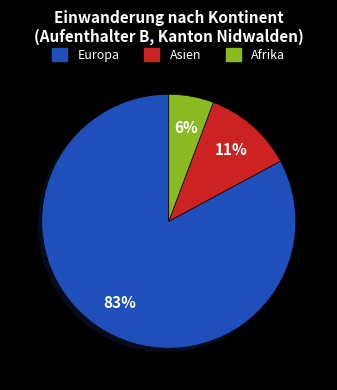

Does any single category account for the majority?

Yes